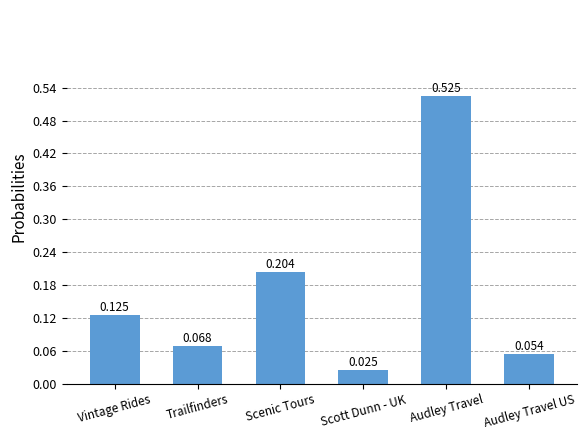

Rank the categories by value from lowest to highest.

Scott Dunn - UK, Audley Travel US, Trailfinders, Vintage Rides, Scenic Tours, Audley Travel